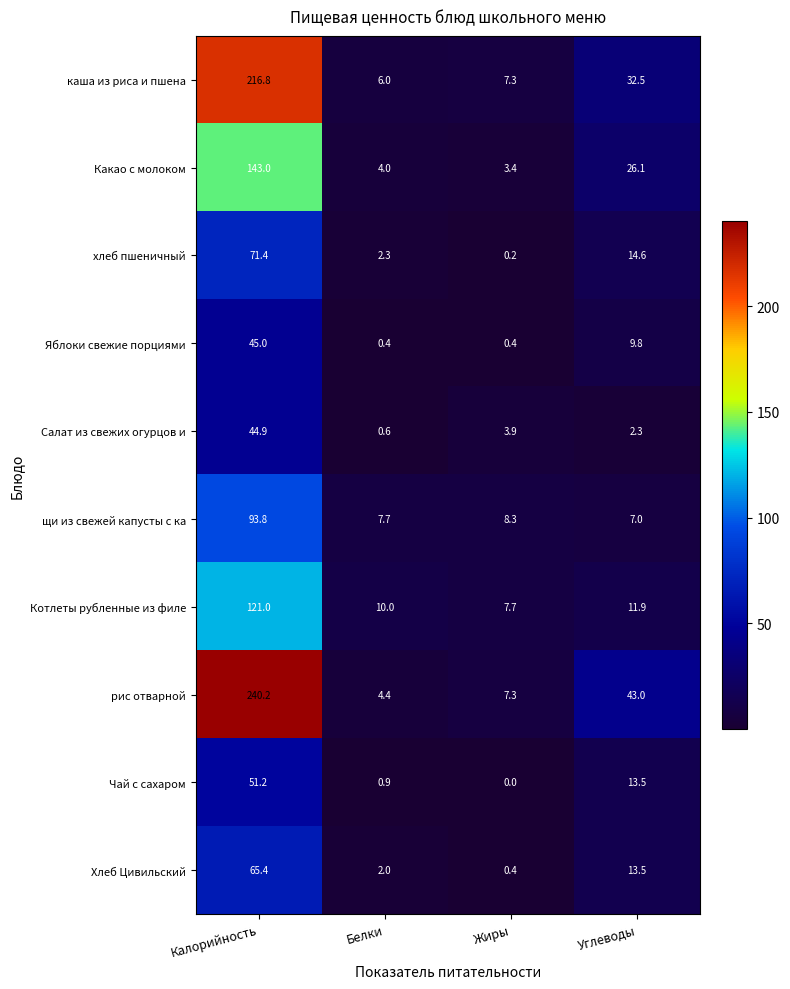

Is it true that щи из свежей капусты с ка equals 93.8 at Калорийность?

True